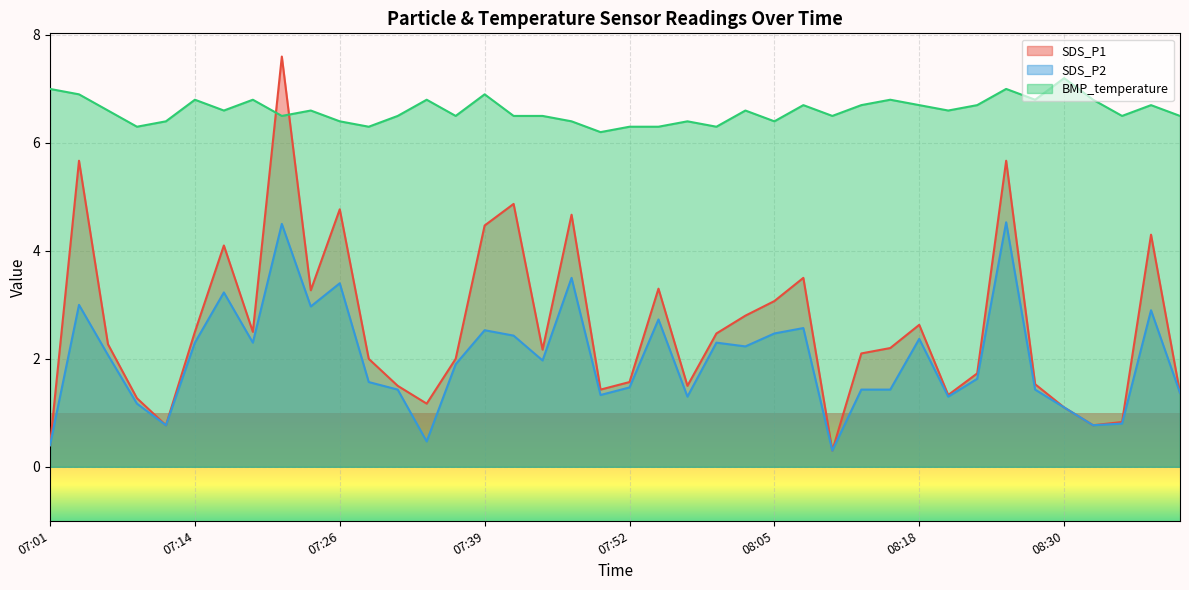

Which label corresponds to the smallest value in the chart?

08:10